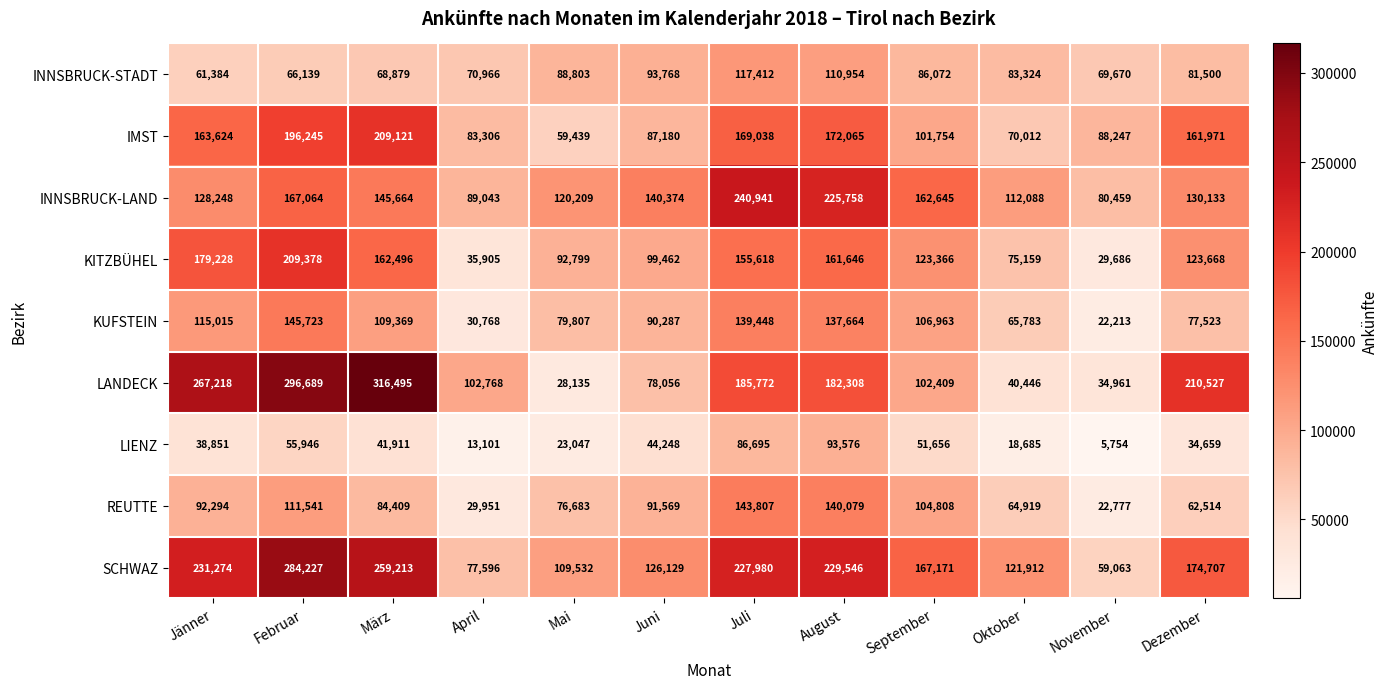

Rank the series at August from highest to lowest value.

SCHWAZ, INNSBRUCK-LAND, LANDECK, IMST, KITZBÜHEL, REUTTE, KUFSTEIN, INNSBRUCK-STADT, LIENZ